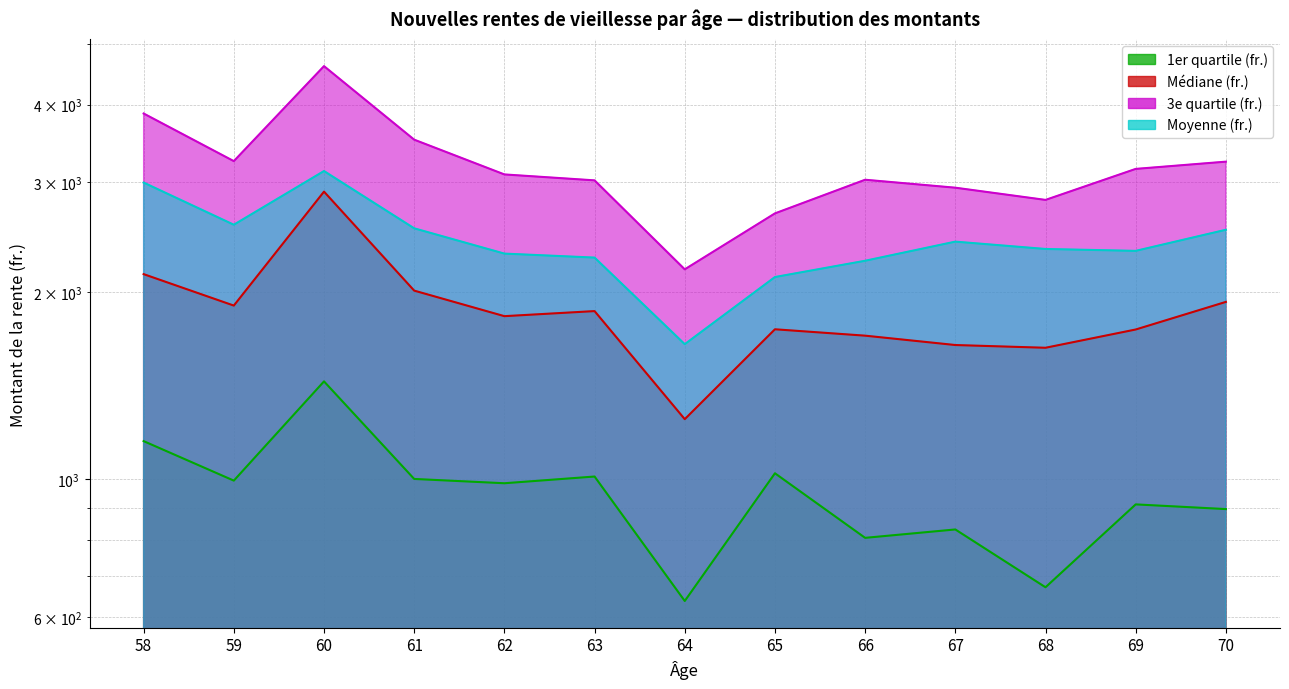

In 1er quartile (fr.), how many points are higher than both neighbors (excluding endpoints)?

5